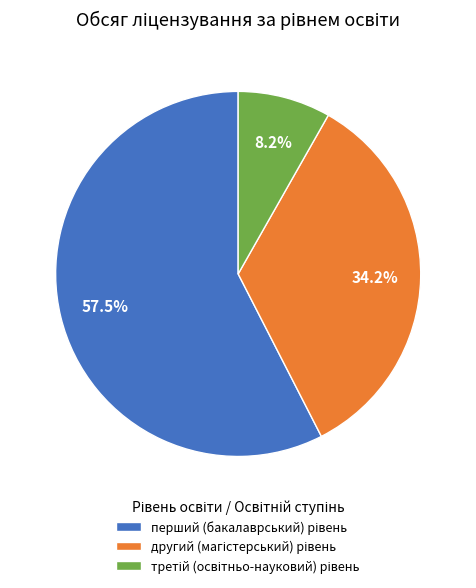

How many segments does this pie chart have?

3